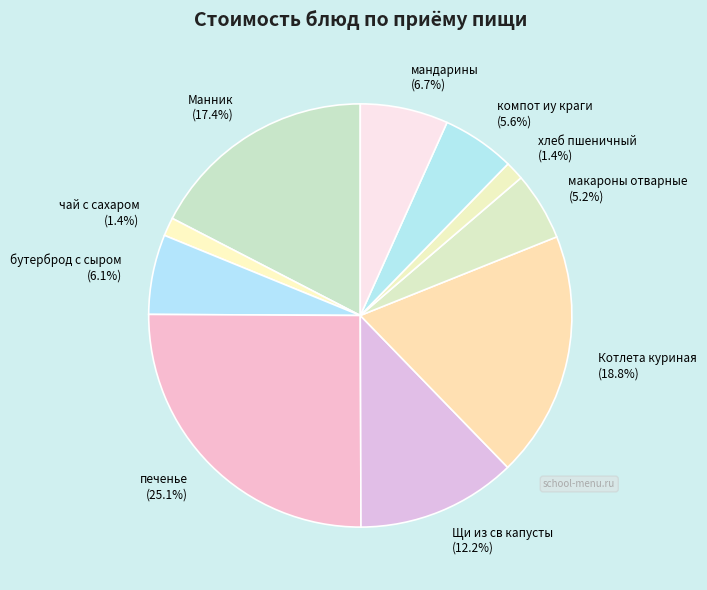

Which slice is the largest?

печенье